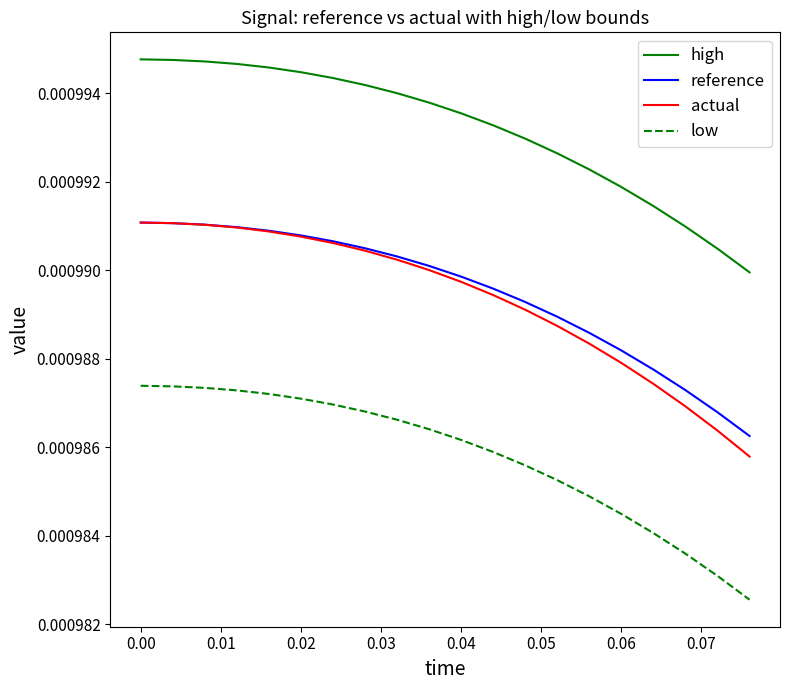

True or false: low and high cross at least once.

False